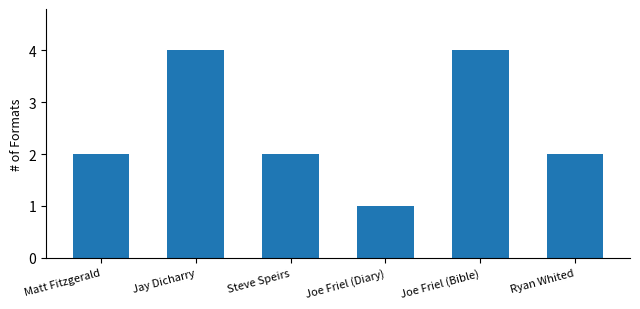

The chart shows a value of 7 at Joe Friel (Bible). True or false?

False